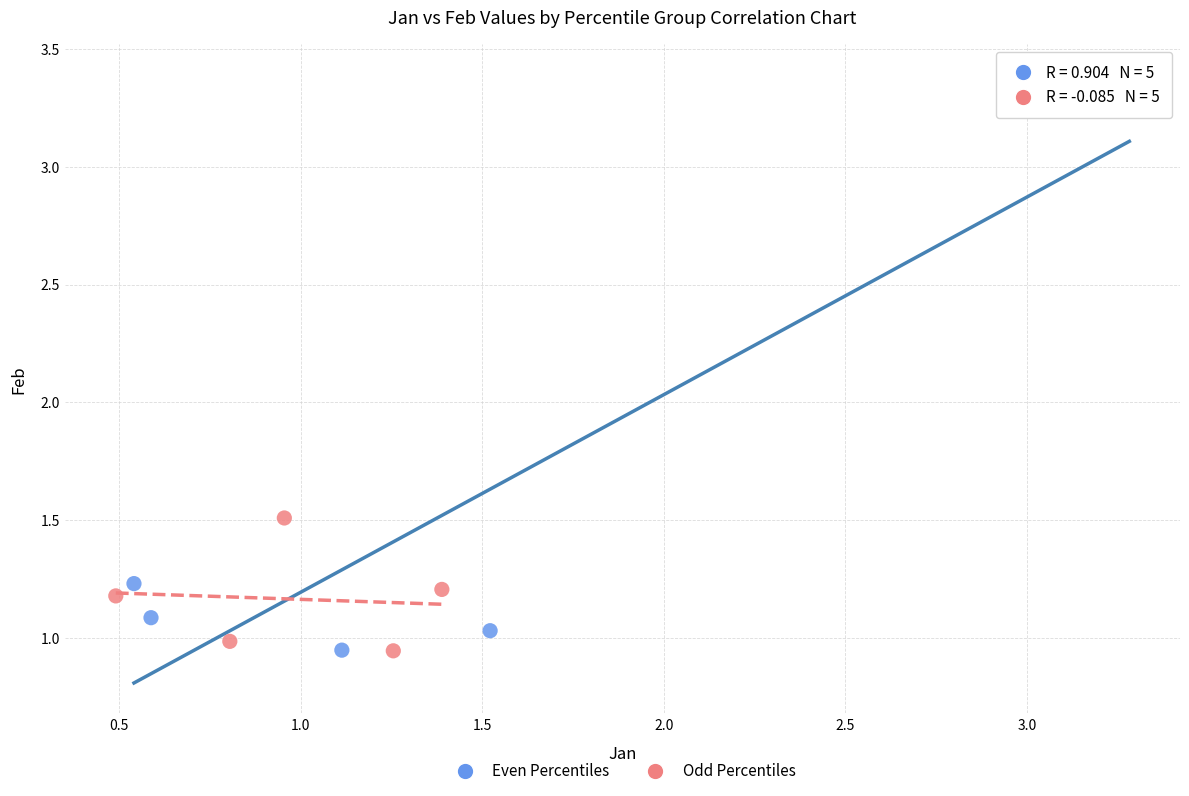

What are all the series names shown in the legend?

Even Percentiles, Odd Percentiles